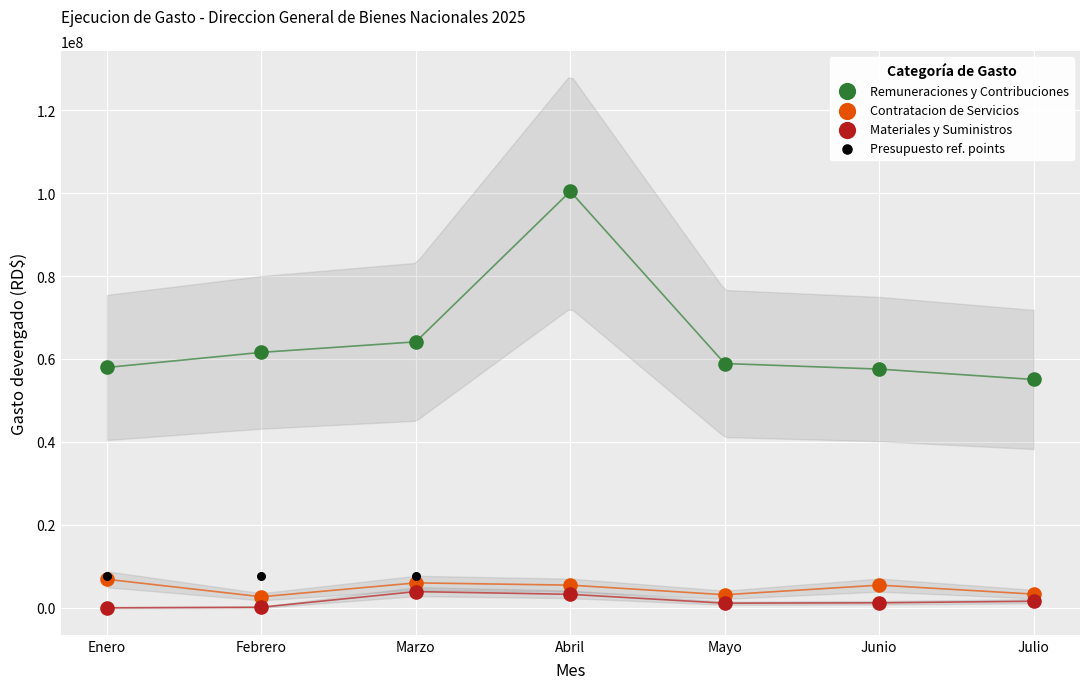

Which series reaches the maximum Y coordinate?

Remuneraciones y Contribuciones